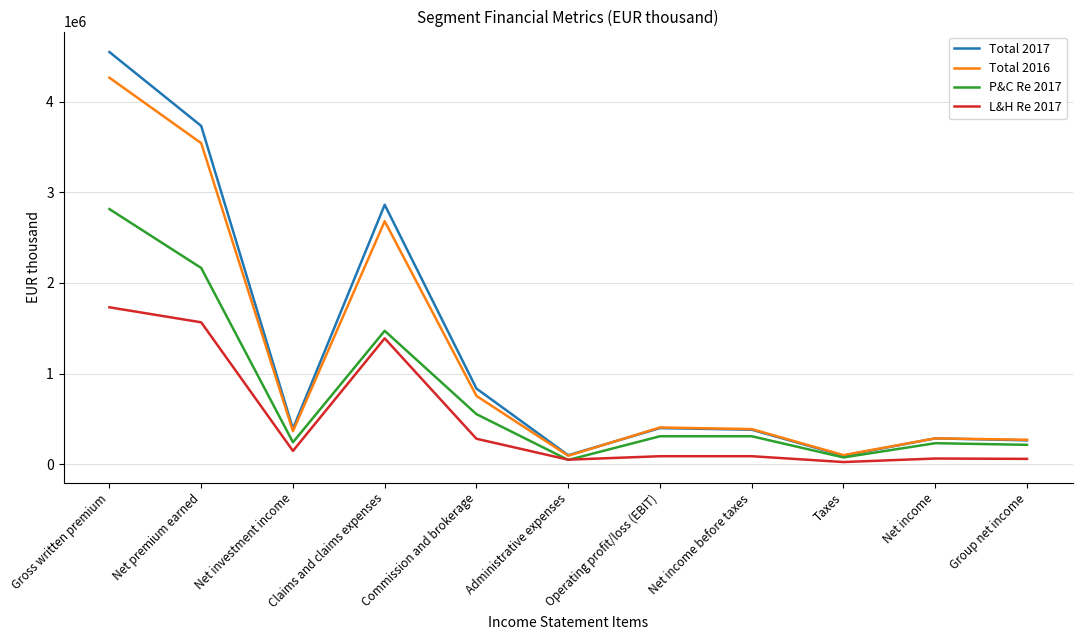

List the series in order of their peak value, highest first.

Total 2017, Total 2016, P&C Re 2017, L&H Re 2017